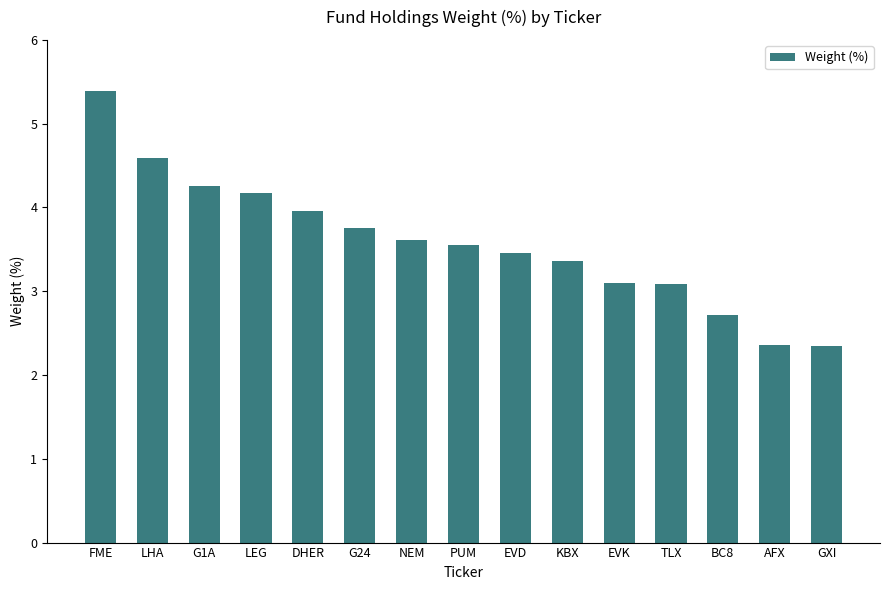

What is the minimum value shown in the chart?

2.4